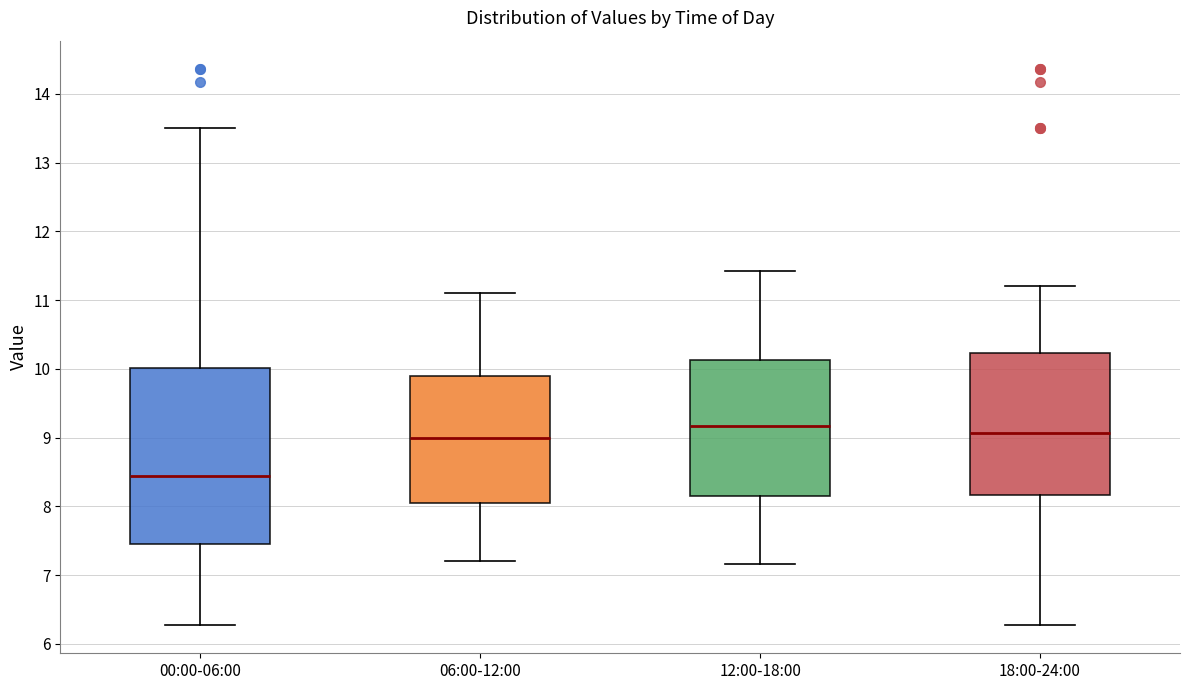

Where is the upper edge of the box for 12:00-18:00 on the y-axis? The values are not printed on the chart, so give them approximately, as read against the axis.

10.1